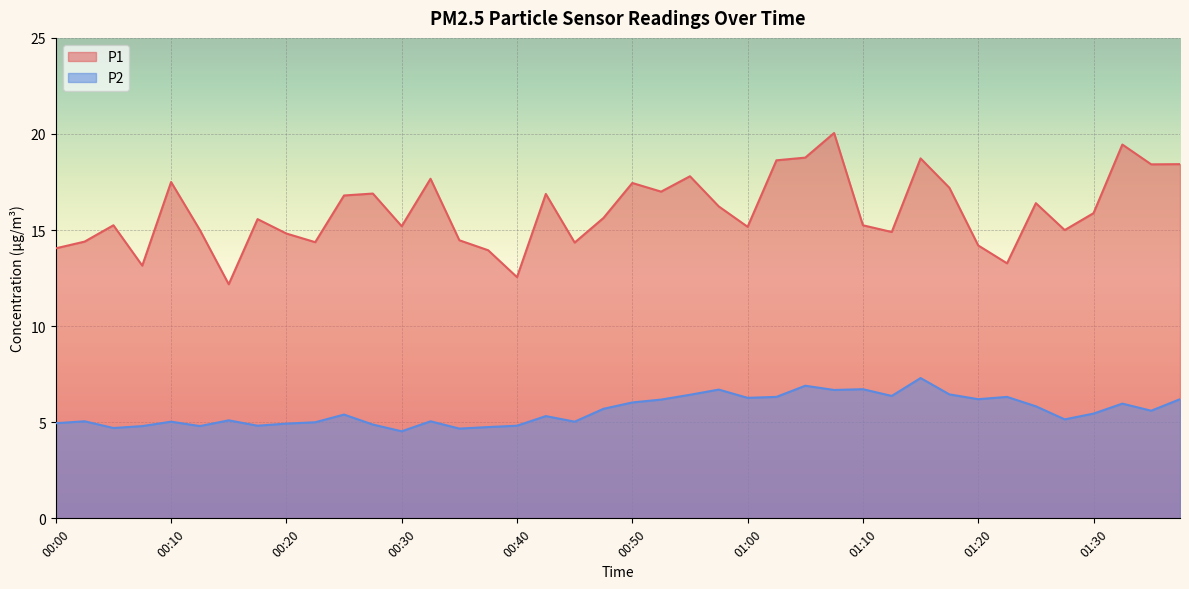

What is the total value across all series at 01:38?

24.6